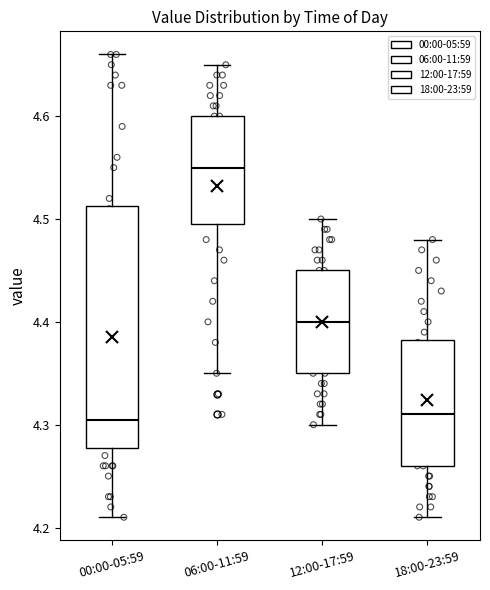

Reading left to right, read every box against the y-axis: the position of its median line, the range the box covers, and the ends of its whiskers. The values are not printed on the chart, so give them approximately, as read against the axis.

00:00-05:59: median 4.31, box 4.28 to 4.51, whiskers 4.21 to 4.66
06:00-11:59: median 4.55, box 4.50 to 4.60, whiskers 4.35 to 4.65
12:00-17:59: median 4.40, box 4.35 to 4.45, whiskers 4.30 to 4.50
18:00-23:59: median 4.31, box 4.26 to 4.38, whiskers 4.21 to 4.48